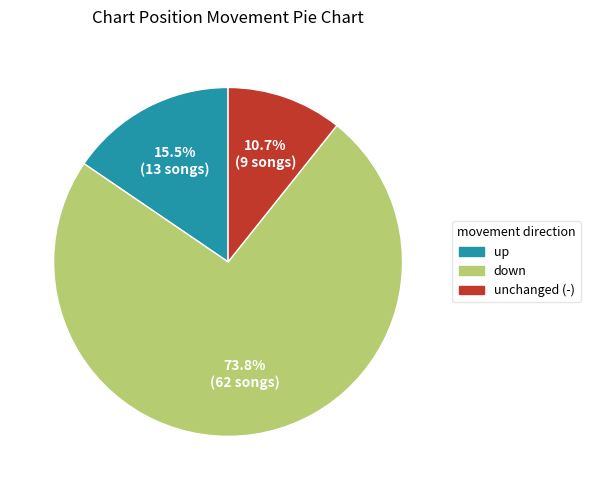

Is there any slice that represents more than half of the pie?

Yes